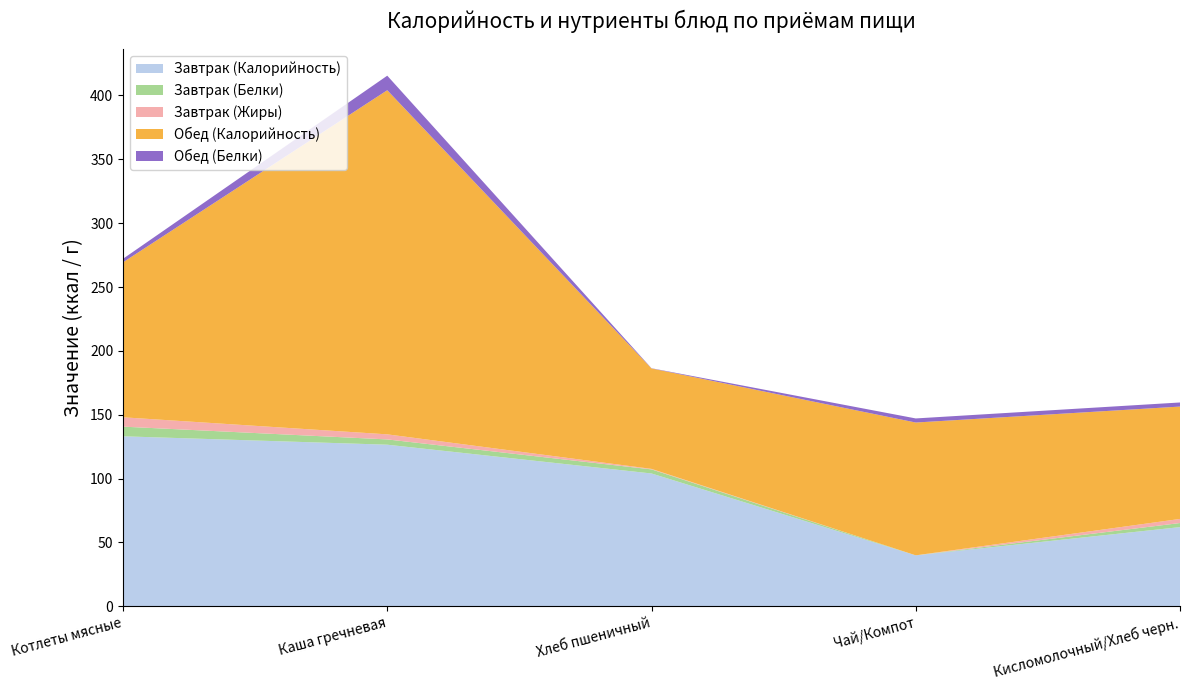

Reading left to right, list all the values displayed in this chart.

Завтрак (Калорийность): 133.1	126.5	104.0	39.9	62.0
Завтрак (Белки): 7.6	4.1	3.2	0.0	3.2
Завтрак (Жиры): 7.3	4.0	0.4	0.0	3.2
Обед (Калорийность): 121.3	269.5	78.7	104.0	88.0
Обед (Белки): 2.8	11.4	0.2	3.2	3.2